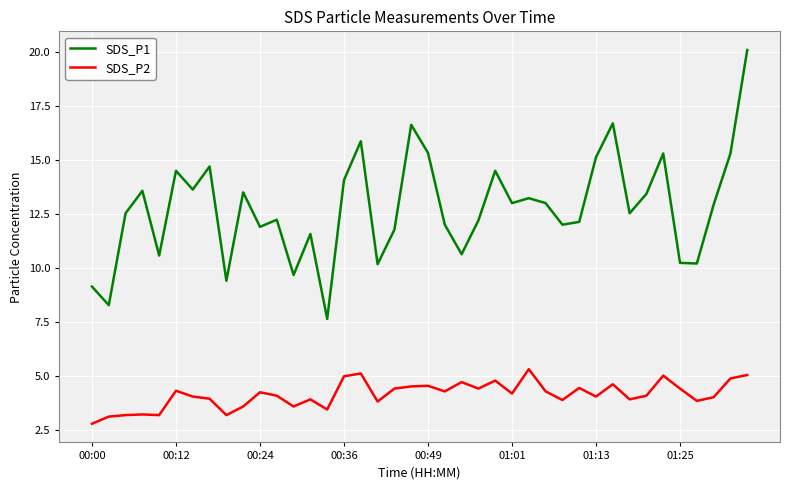

Rank the series by their average value, from lowest to highest.

SDS_P2, SDS_P1